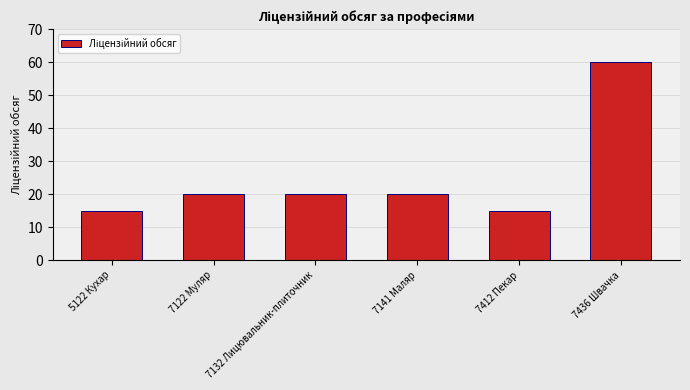

At which category does the chart reach its peak across all series?

7436 Швачка